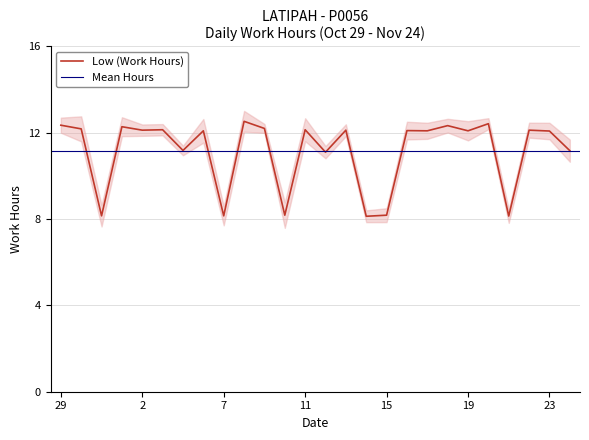

The chart shows a value of 16.6 at 6. True or false?

False